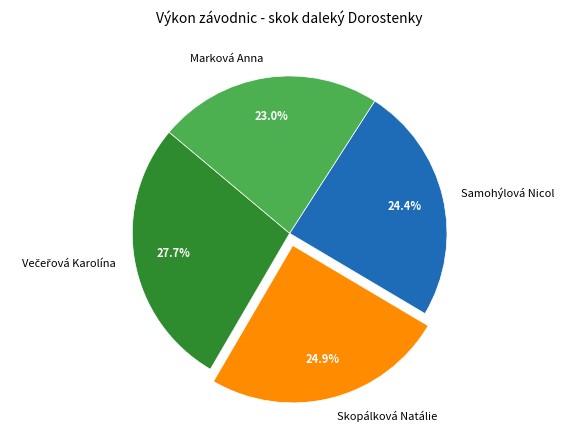

What is the smallest slice in the pie chart?

Marková Anna